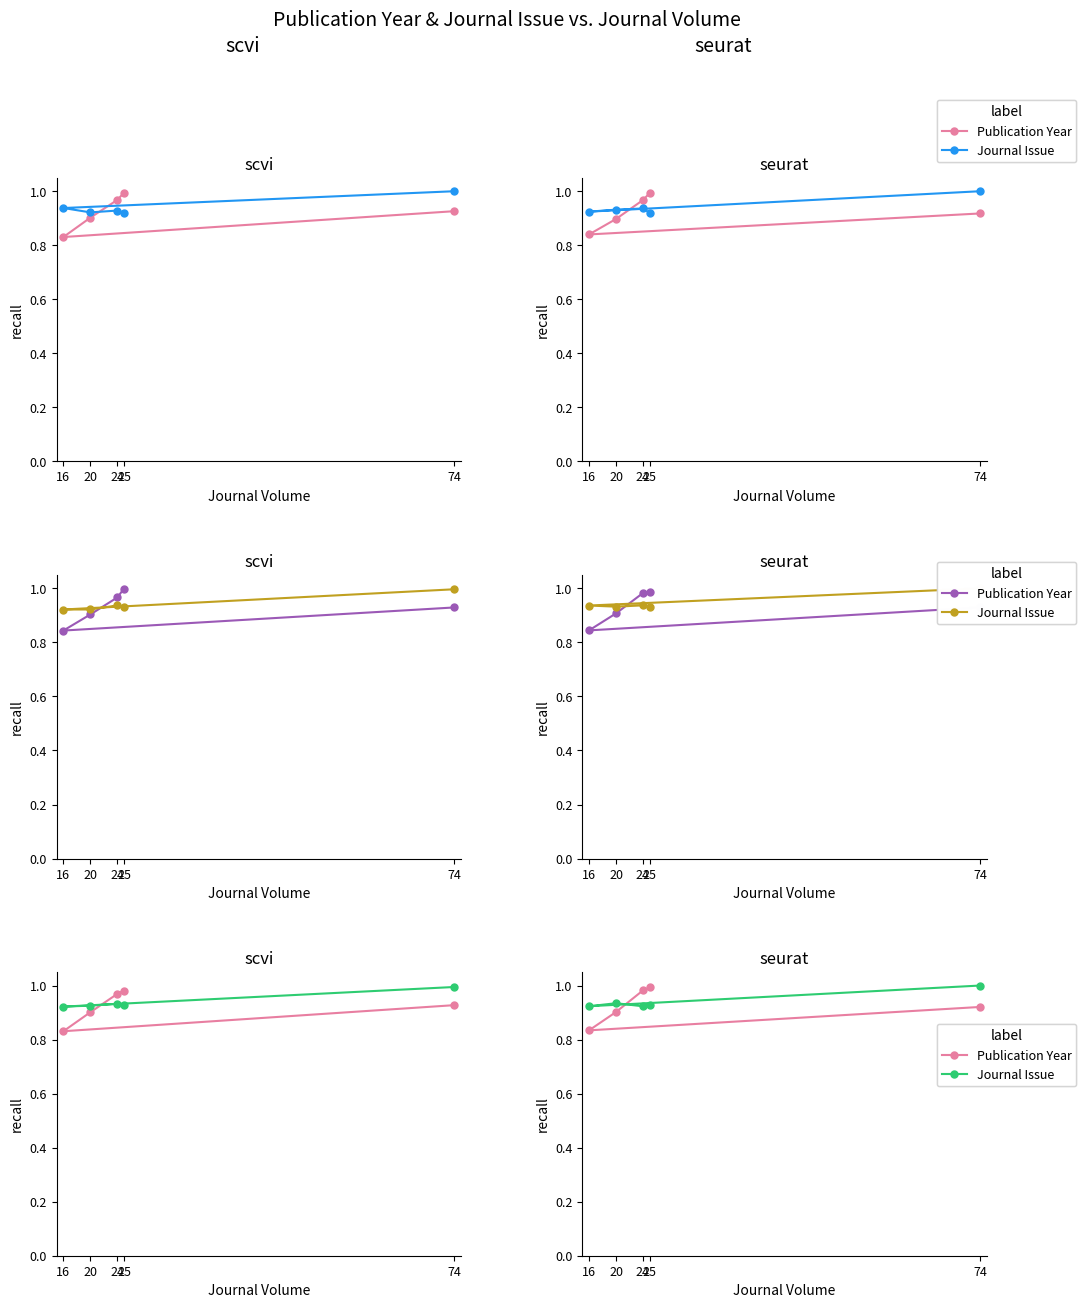

In Journal Issue, how many points are higher than both neighbors (excluding endpoints)?

1